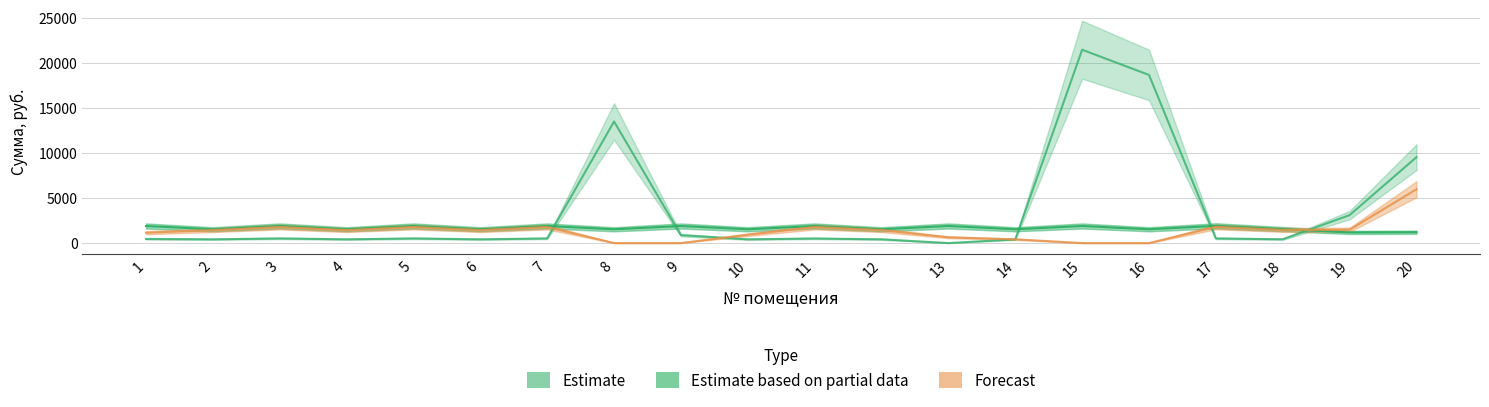

How many interior local peaks does the задолженность series have?

5